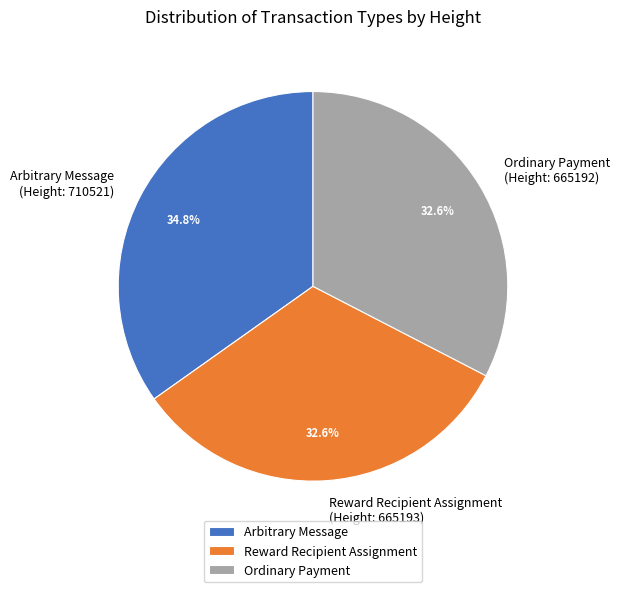

To the nearest percent, what is the difference between the largest and smallest slice percentages?

2%